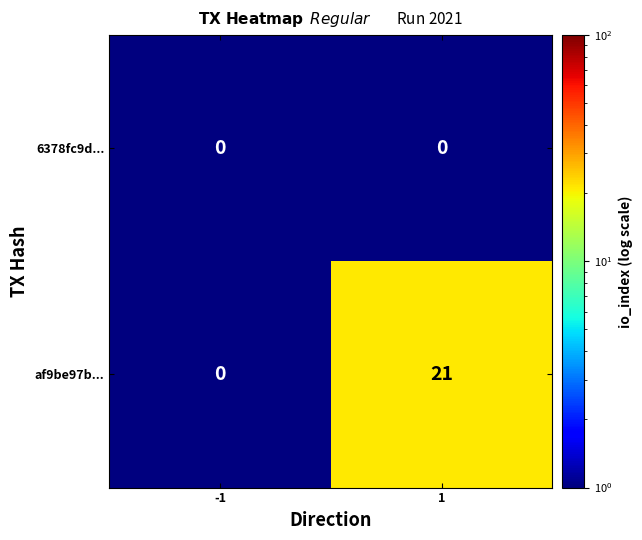

Reading left to right, extract all data points from this chart.

6378fc9d...: 0	0
af9be97b...: 0	21